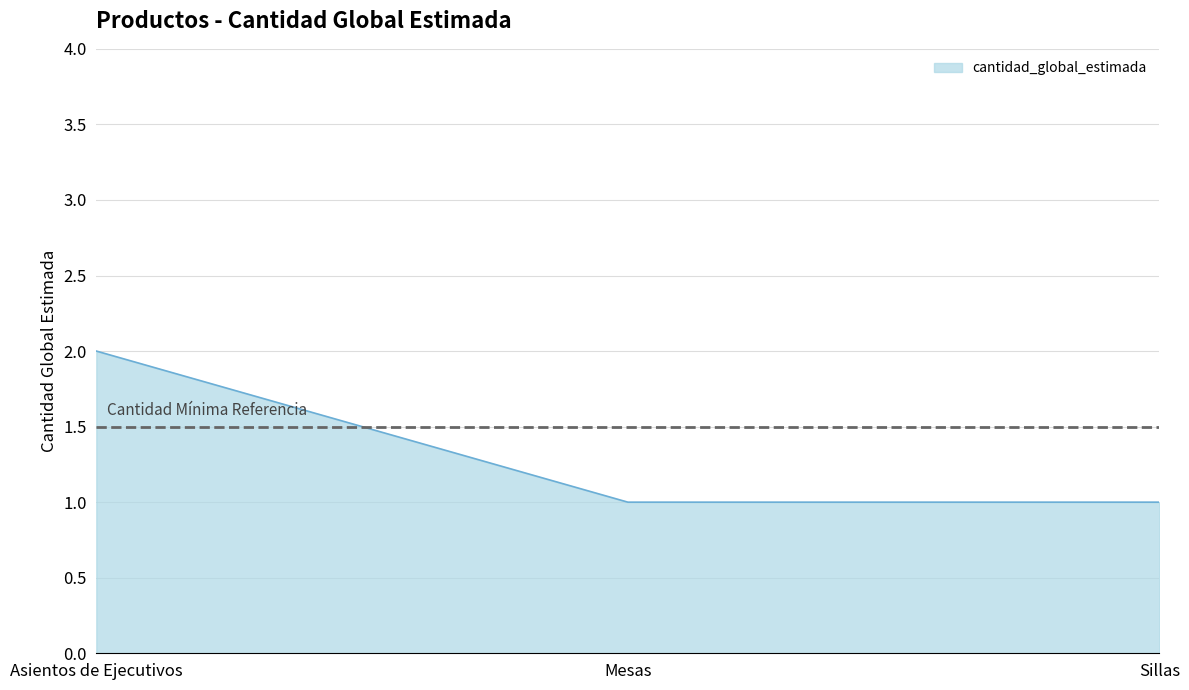

Which label corresponds to the largest value in the chart?

Asientos de Ejecutivos